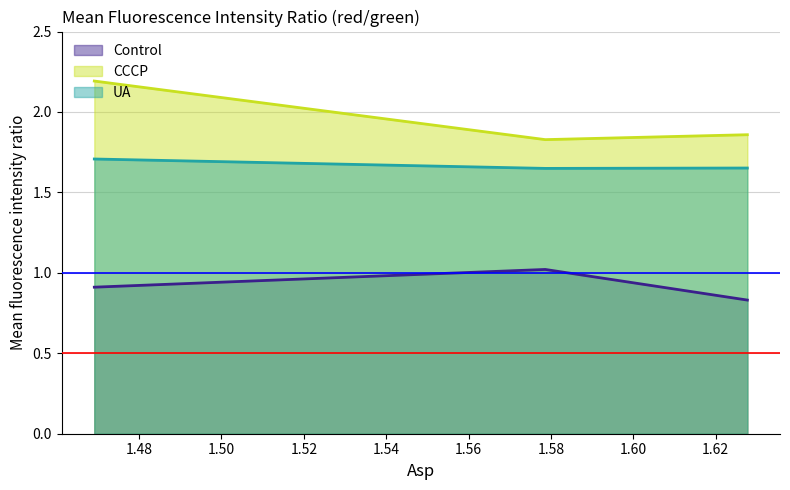

Which has a higher value, 1.4691144708423325 or 1.5786332786421?

1.5786332786421